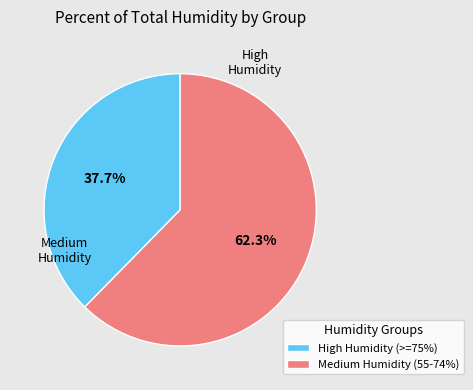

Which slice is the smallest?

High Humidity (>=75%)